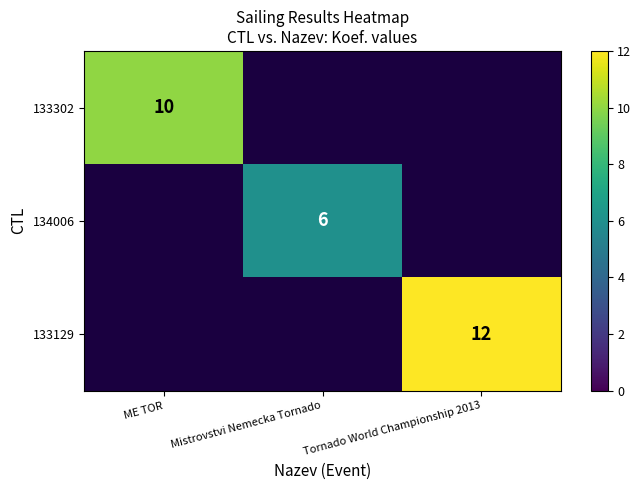

What is the maximum value shown in the chart?

12.0